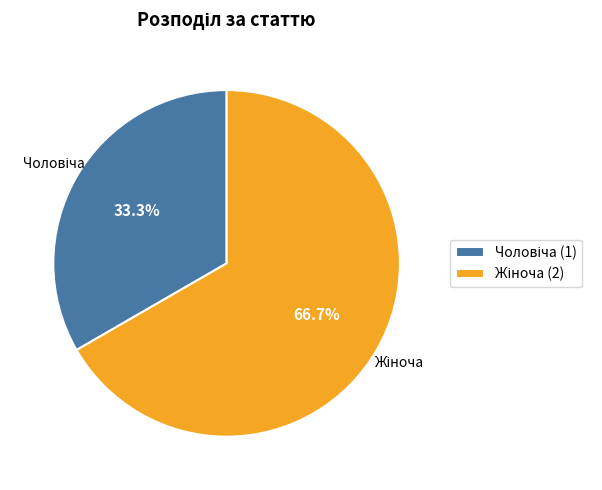

Is there any slice that represents more than half of the pie?

Yes